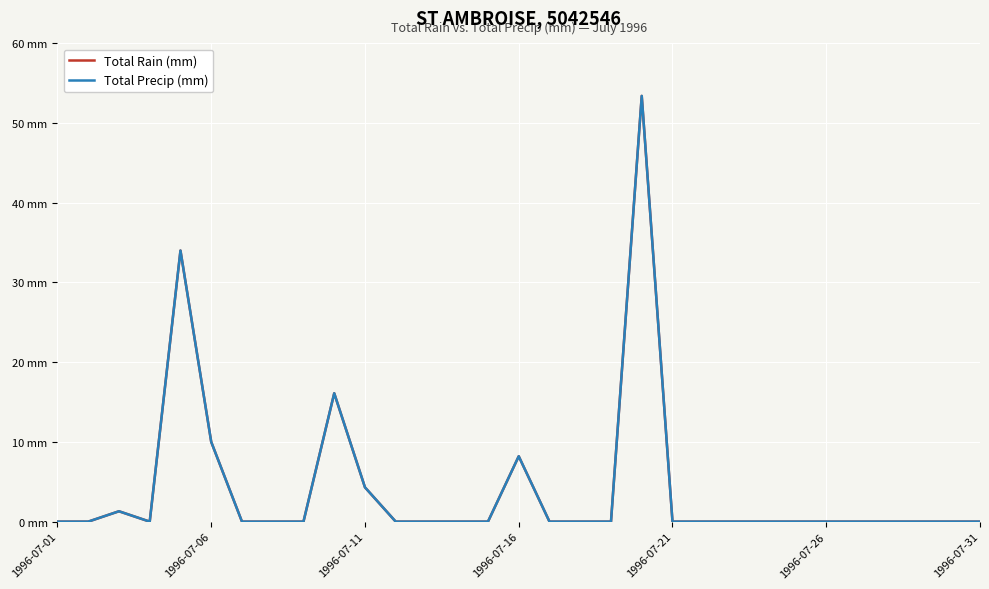

True or false: Total Rain (mm) and Total Precip (mm) intersect in this chart.

False